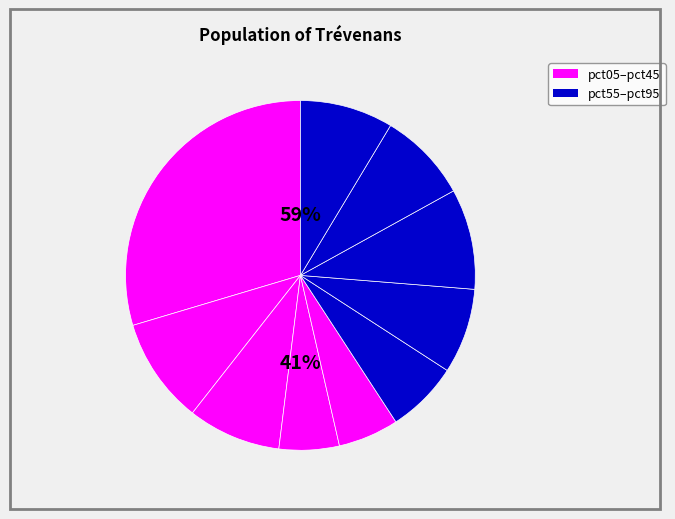

What is the ratio of the value at pct85 to the value at pct75?

0.9